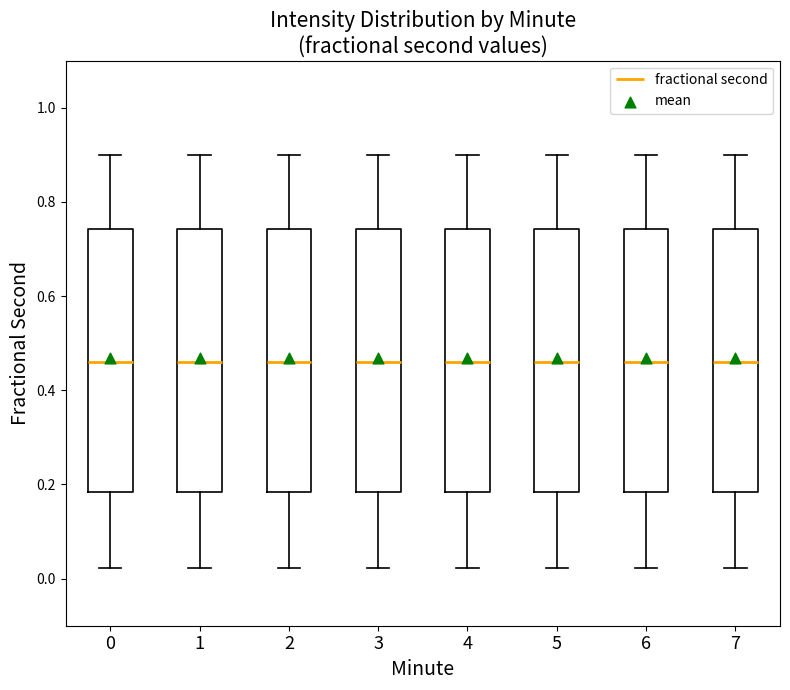

Reading left to right, read every box against the y-axis: the position of its median line, the range the box covers, and the ends of its whiskers. The values are not printed on the chart, so give them approximately, as read against the axis.

0: median 0.46, box 0.18 to 0.74, whiskers 0.02 to 0.90
1: median 0.46, box 0.18 to 0.74, whiskers 0.02 to 0.90
2: median 0.46, box 0.18 to 0.74, whiskers 0.02 to 0.90
3: median 0.46, box 0.18 to 0.74, whiskers 0.02 to 0.90
4: median 0.46, box 0.18 to 0.74, whiskers 0.02 to 0.90
5: median 0.46, box 0.18 to 0.74, whiskers 0.02 to 0.90
6: median 0.46, box 0.18 to 0.74, whiskers 0.02 to 0.90
7: median 0.46, box 0.18 to 0.74, whiskers 0.02 to 0.90